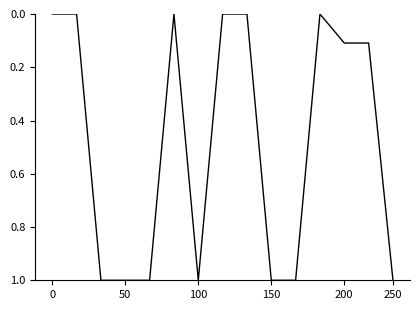

What is the maximum value shown in the chart?

1.0